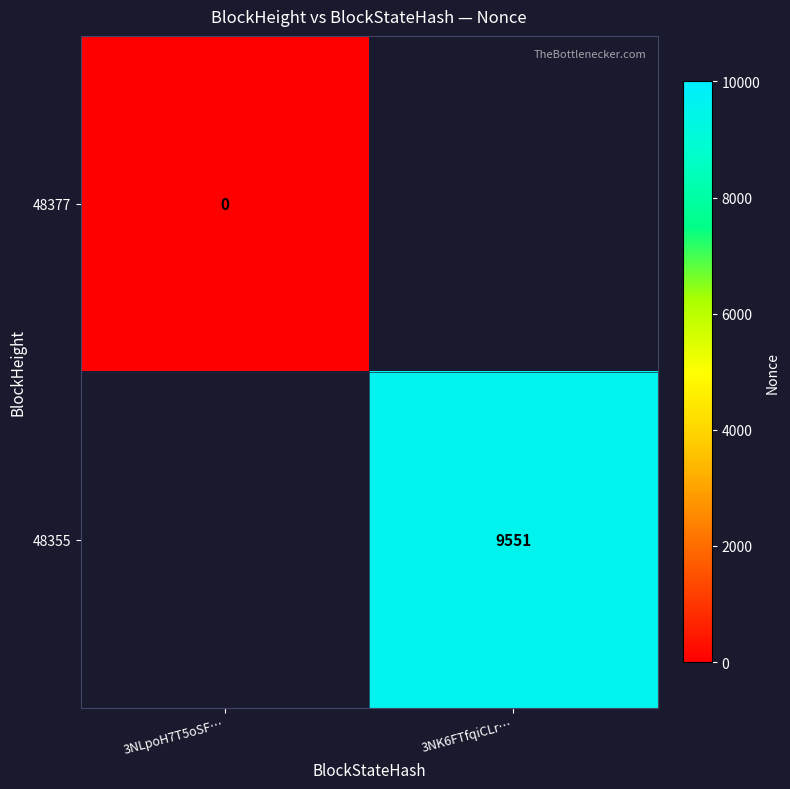

The value of 48355 at 3NK6FTfqiCLr… is 9551. True or false?

True